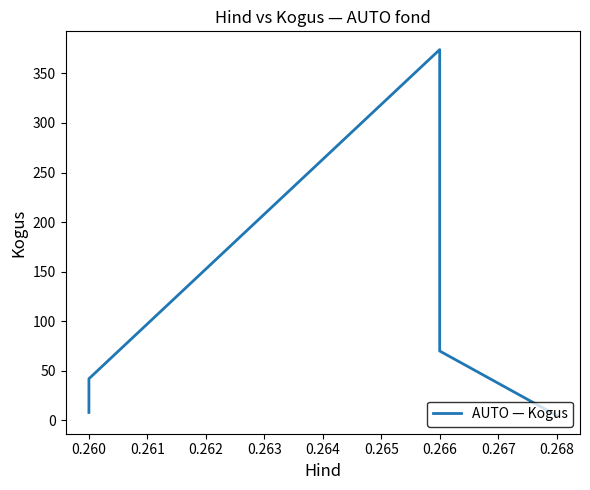

How many points are higher than both their immediate neighbors (excluding endpoints)?

1